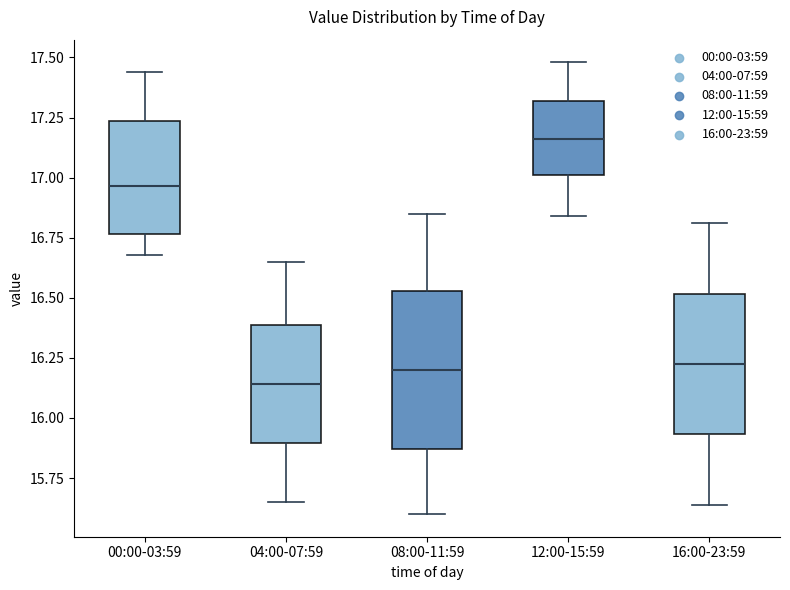

Which box's median line is the highest?

12:00-15:59